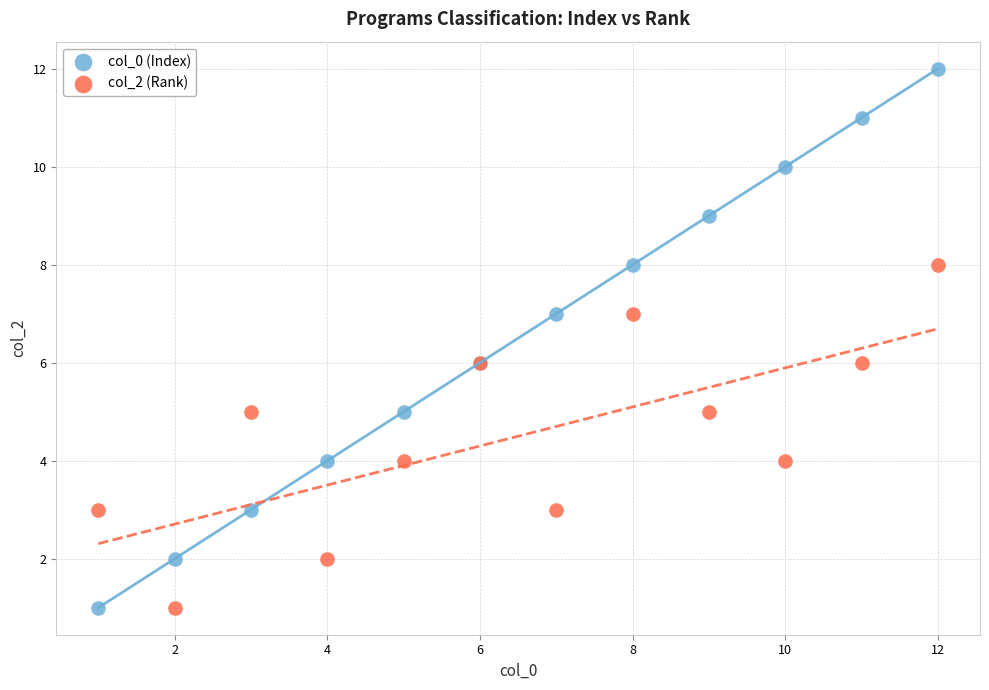

Which series contains the highest Y value?

col_0 (Index)